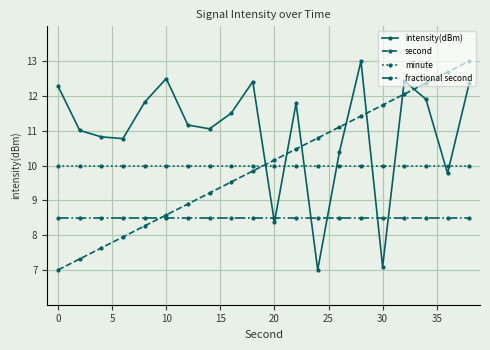

What is the value of the second point at the 11th from the left?

10.2